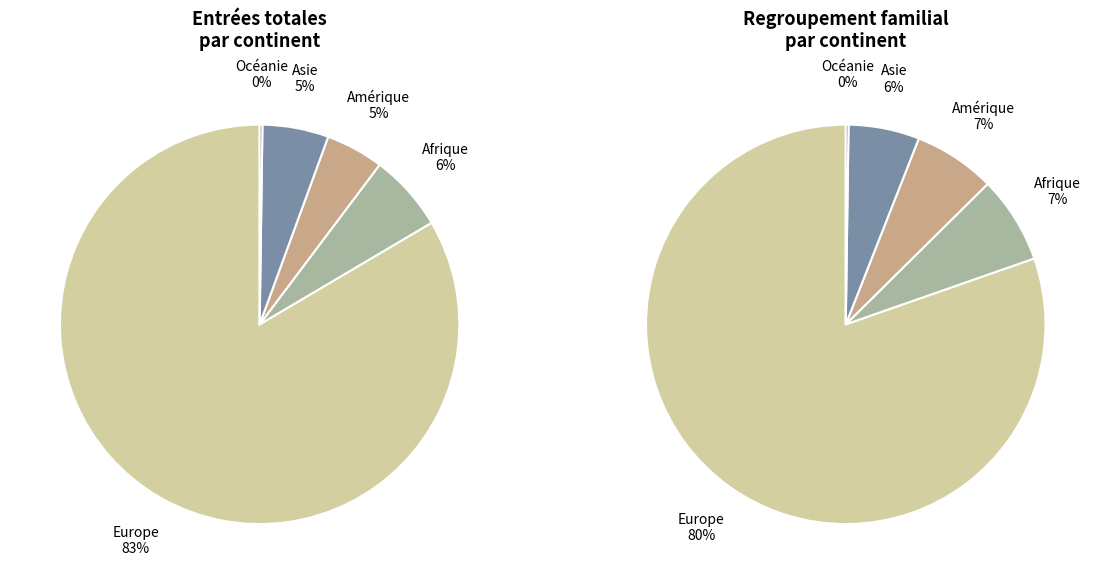

What is the majority slice?

Europe